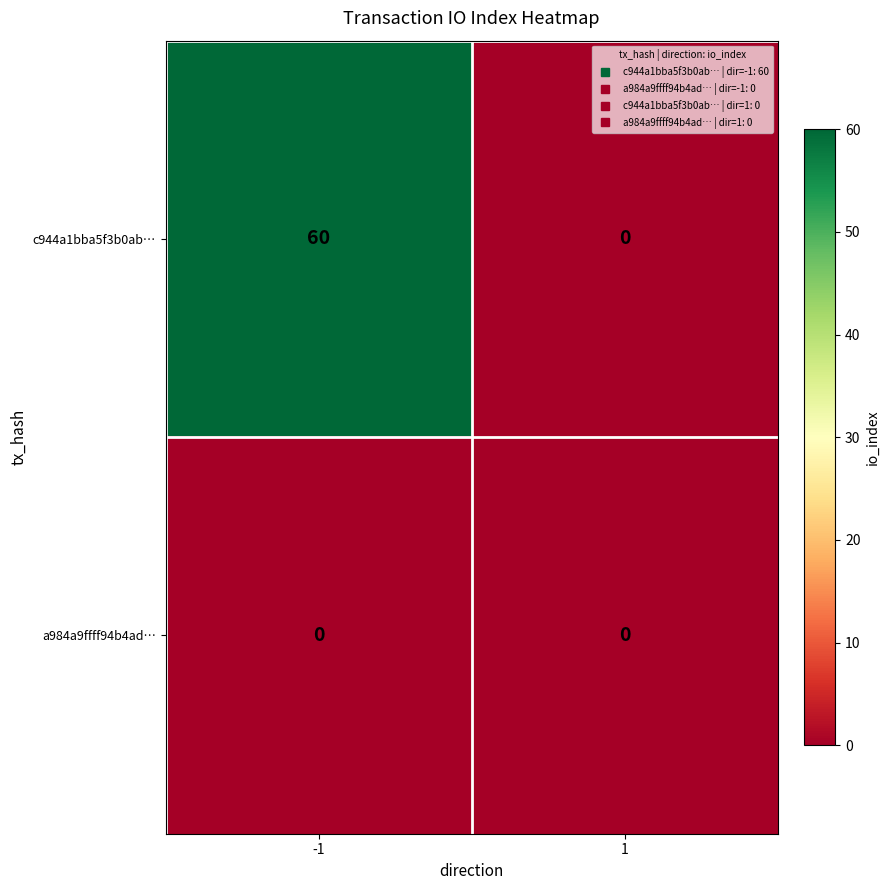

What is the greatest value displayed?

60